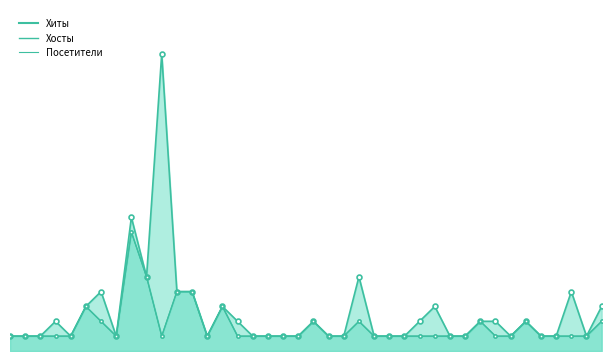

Reading left to right, transcribe all the data shown in this chart.

Хиты: 1	1	1	2	1	3	4	1	9	5	20	4	4	1	3	2	1	1	1	1	2	1	1	5	1	1	1	2	3	1	1	2	2	1	2	1	1	4	1	3
Хосты: 1	1	1	1	1	3	2	1	8	5	1	4	4	1	3	1	1	1	1	1	2	1	1	2	1	1	1	1	1	1	1	2	1	1	2	1	1	1	1	2
Посетители: 1	1	1	1	1	3	2	1	8	5	1	4	4	1	3	1	1	1	1	1	2	1	1	2	1	1	1	1	1	1	1	2	1	1	2	1	1	1	1	2